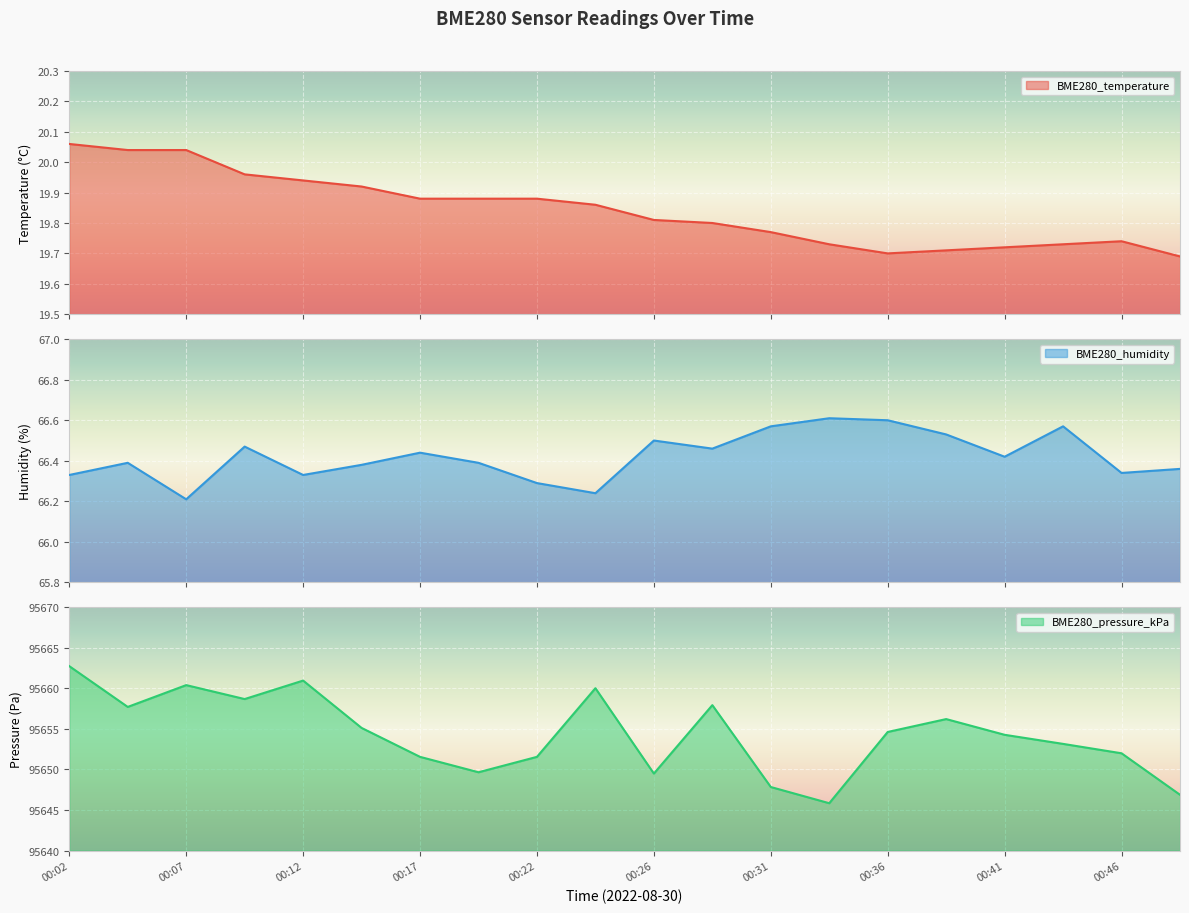

True or false: BME280_pressure_kPa and BME280_temperature intersect in this chart.

False